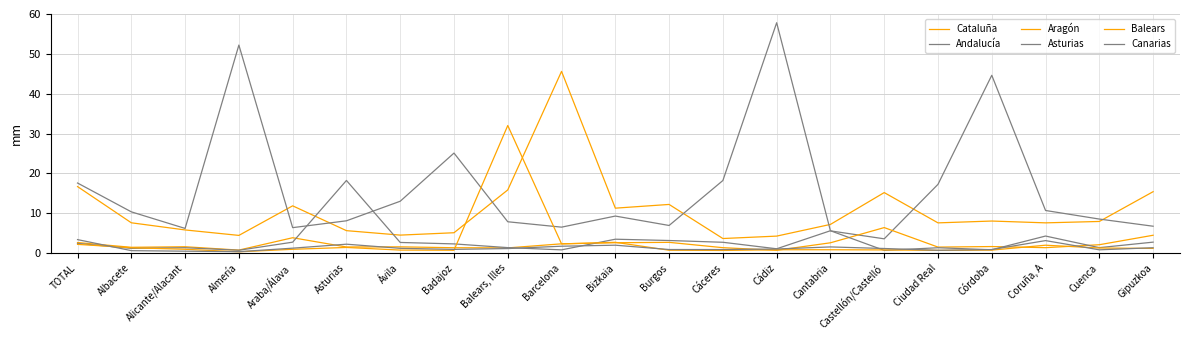

What is the difference between the maximum and second lowest values in the Canarias series?

2.9